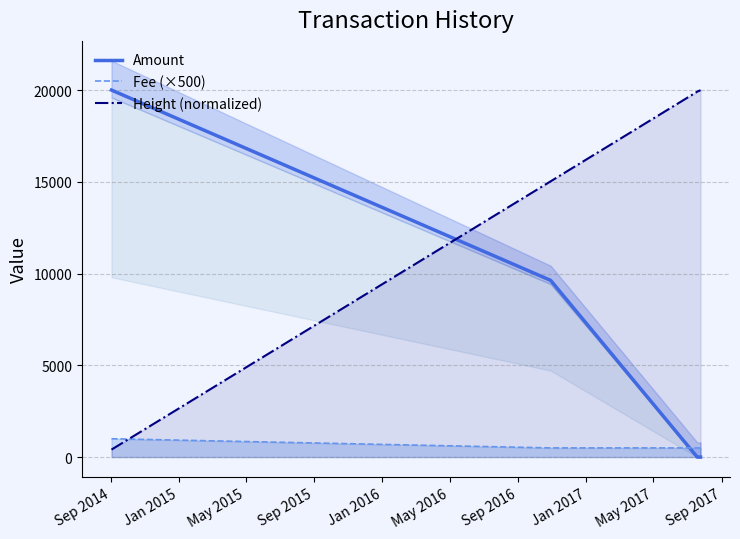

True or false: Height (normalized) and Amount intersect in this chart.

True